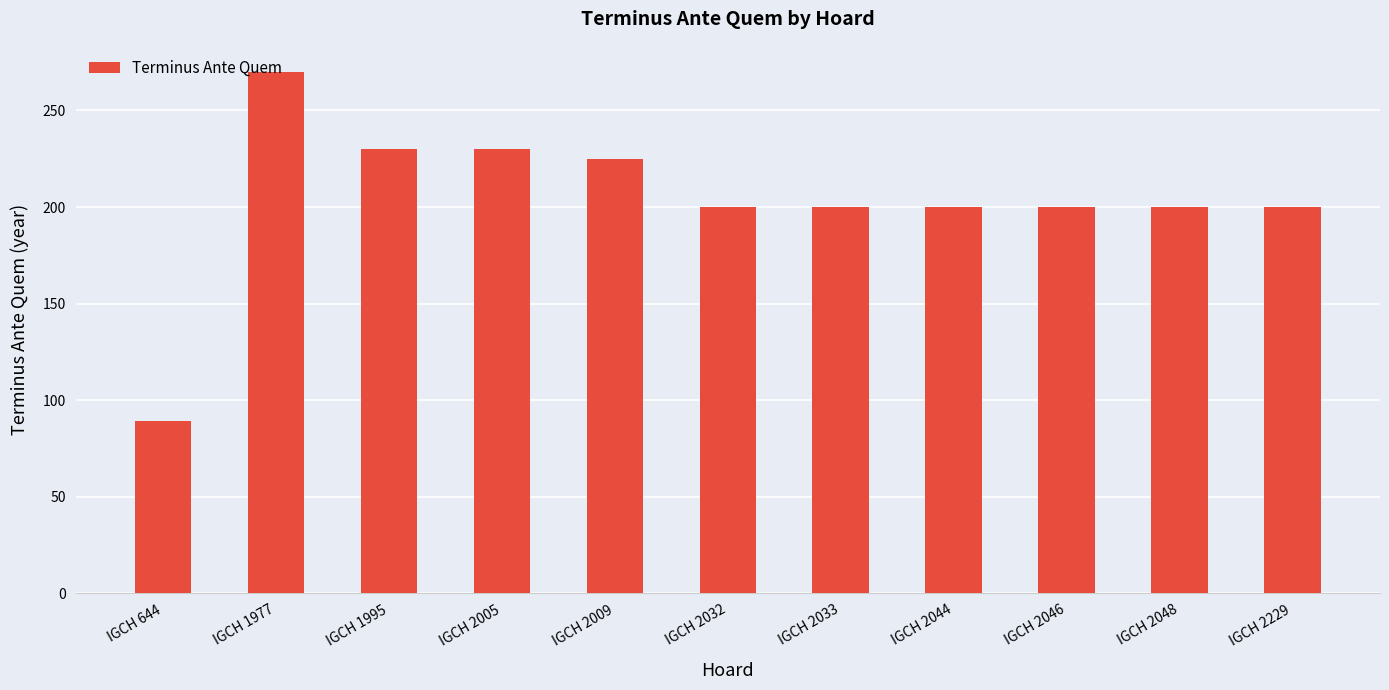

The chart shows a value of 293 at IGCH 2044. True or false?

False